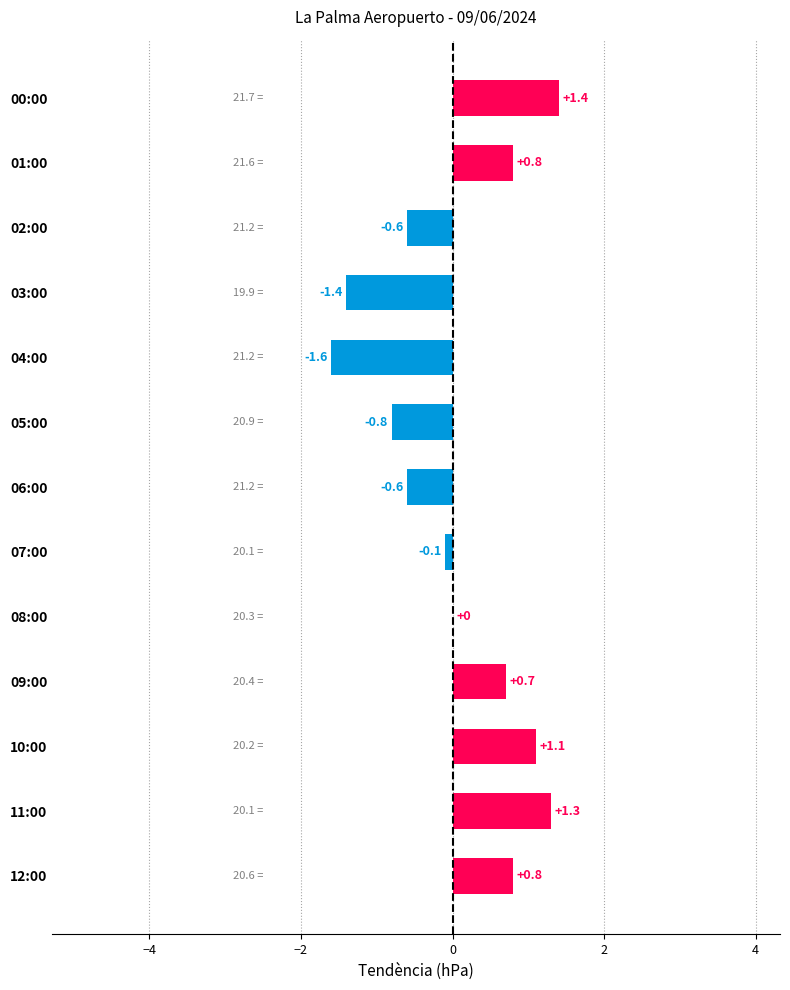

What is the ratio of the value at 11:00 to the value at 00:00?

0.9